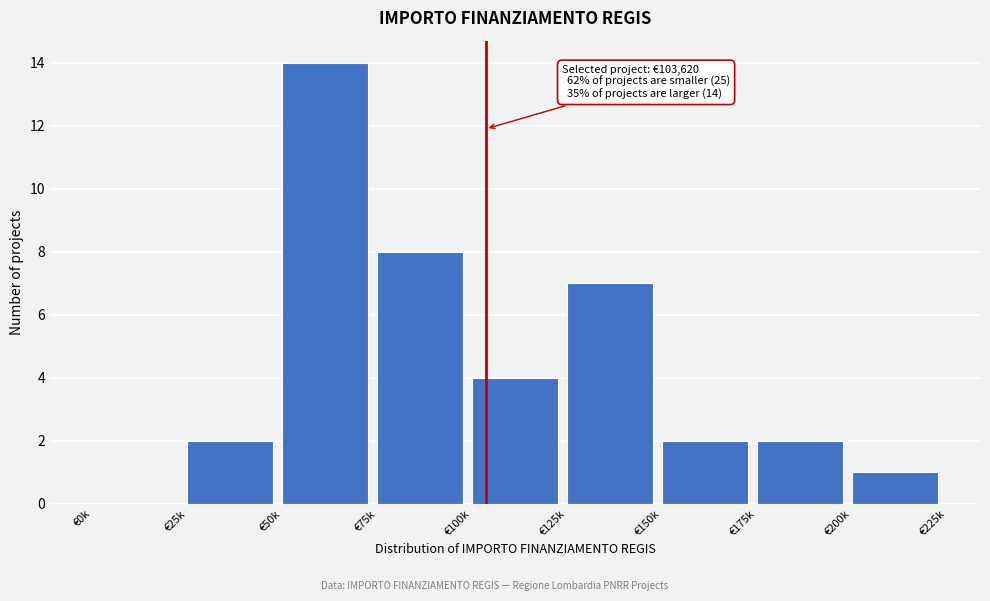

Reading left to right, what are all the values shown in this chart?

€0k=0	€25k=2	€50k=14	€75k=8	€100k=4	€125k=7	€150k=2	€175k=2	€200k=1